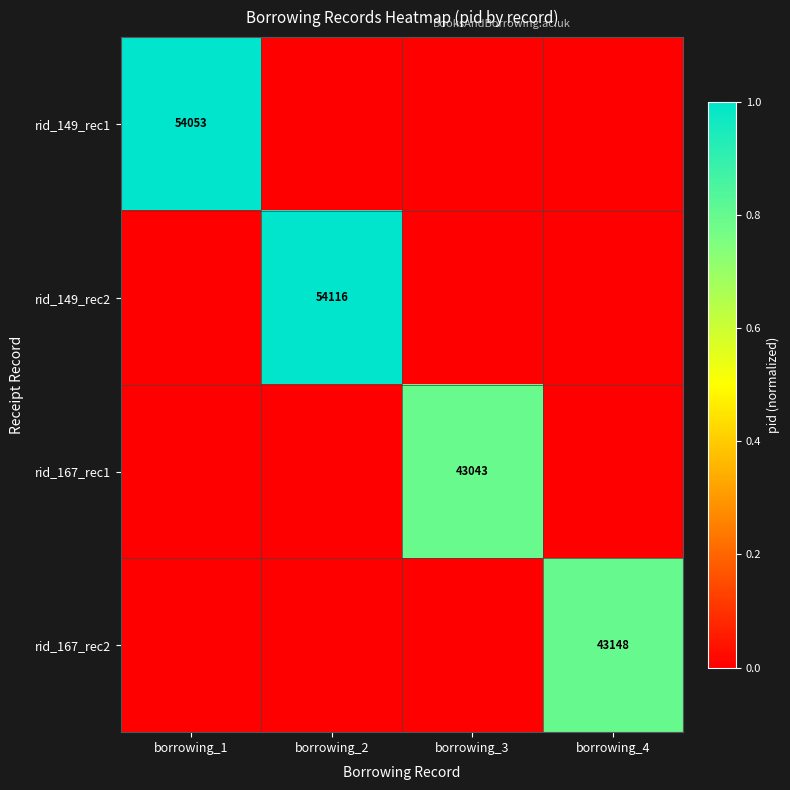

The rid_149_rec2 series shows 54116 at borrowing_2. True or false?

True